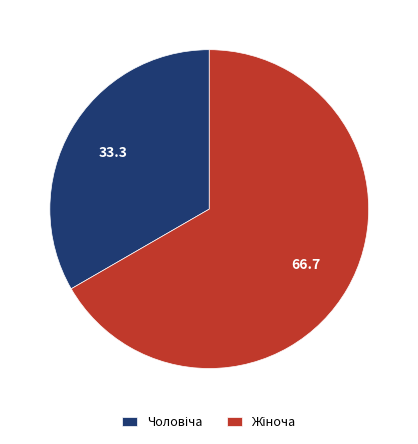

Is there a majority slice in this chart?

Yes